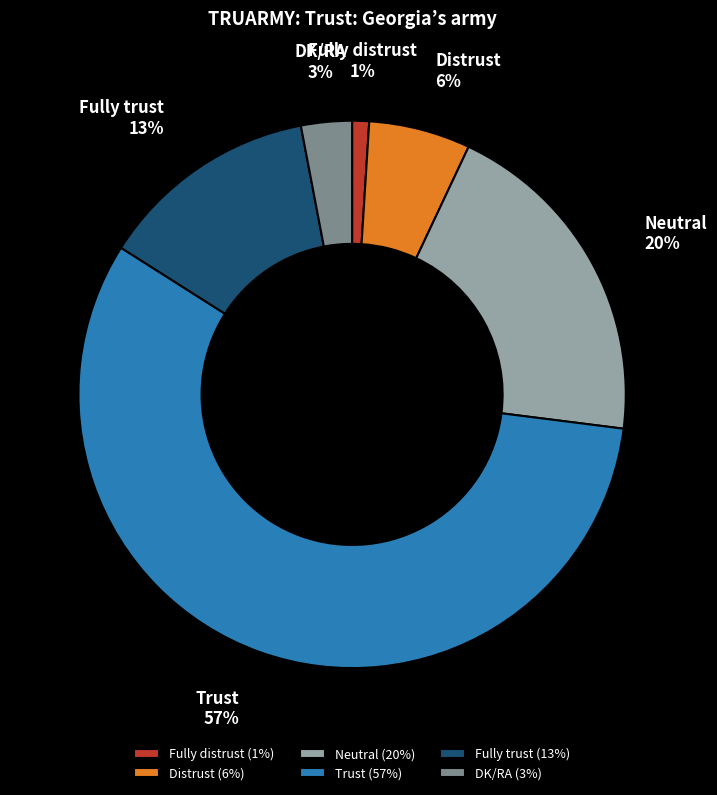

How many slices are in this pie chart?

6